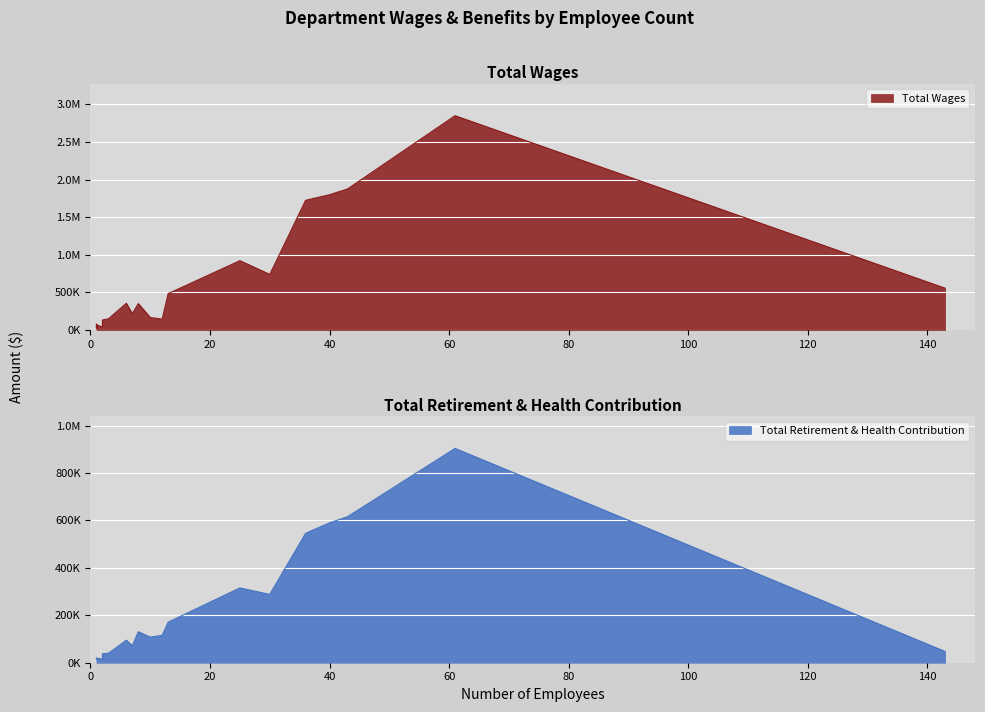

True or false: Total Wages and Total Retirement & Health Contribution intersect in this chart.

False